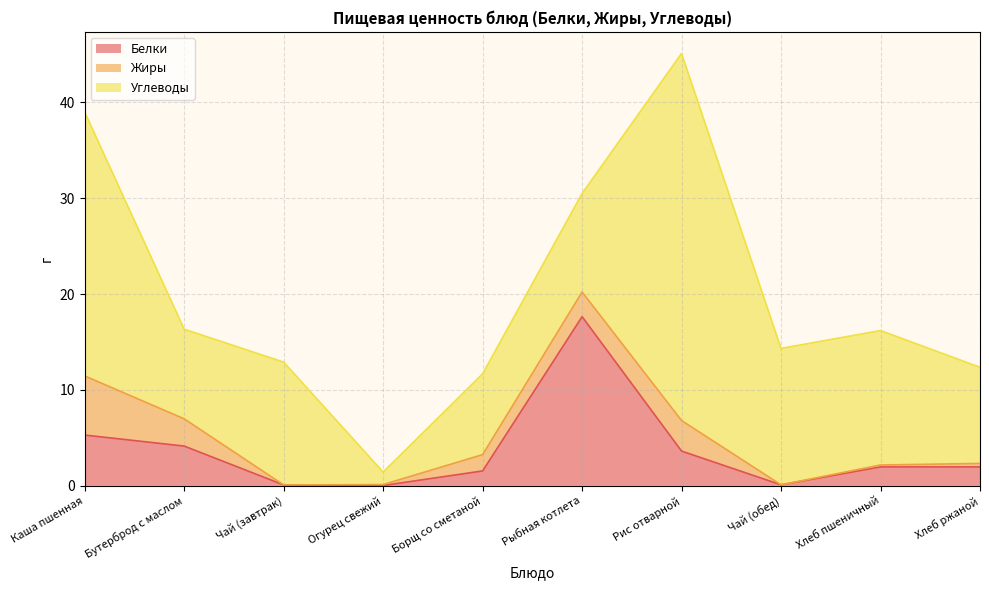

True or false: Углеводы and Белки cross at least once.

True